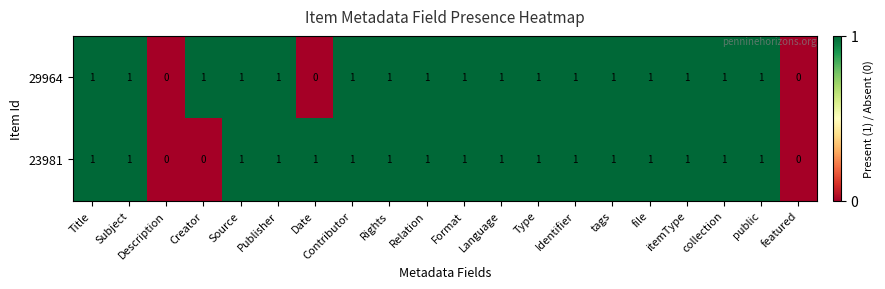

True or false: 23981 has a value of 0 at Identifier.

False